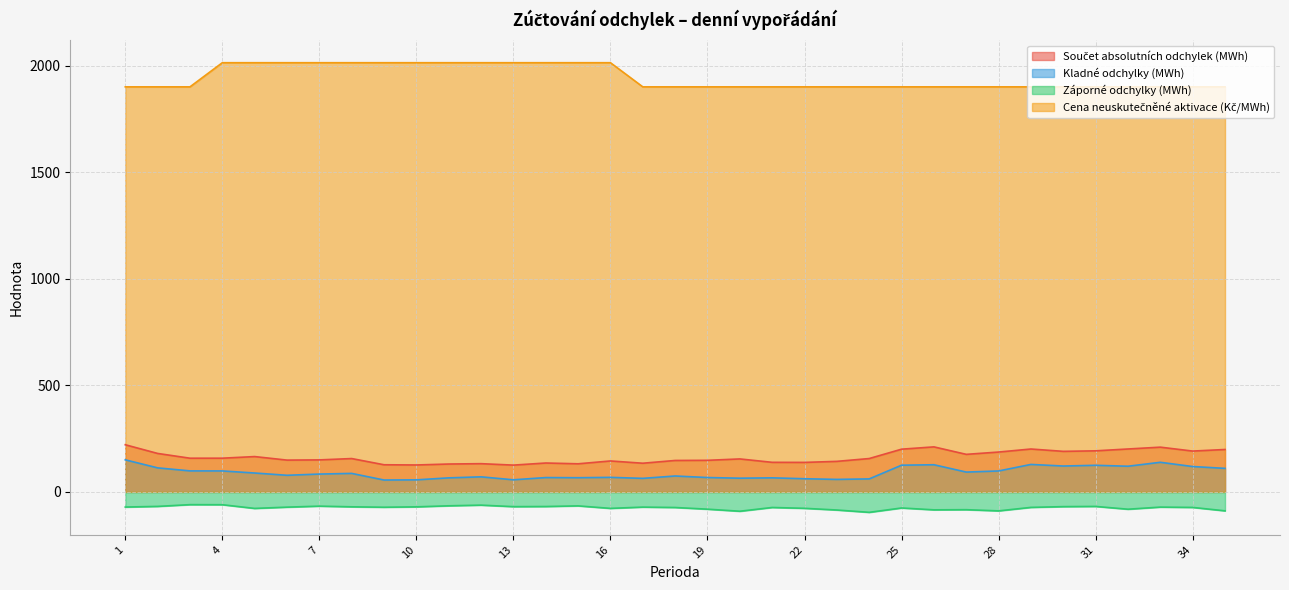

At which category is the sum across all series the highest?

4